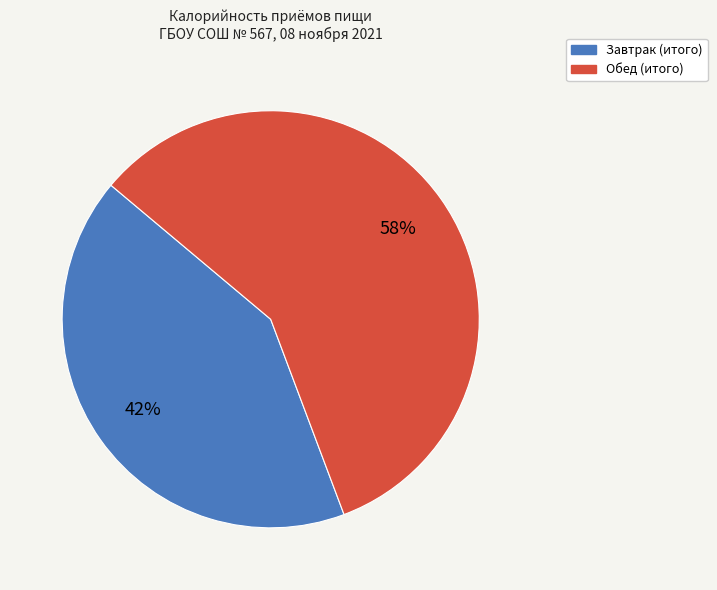

Which slice is the smallest?

Завтрак (итого)